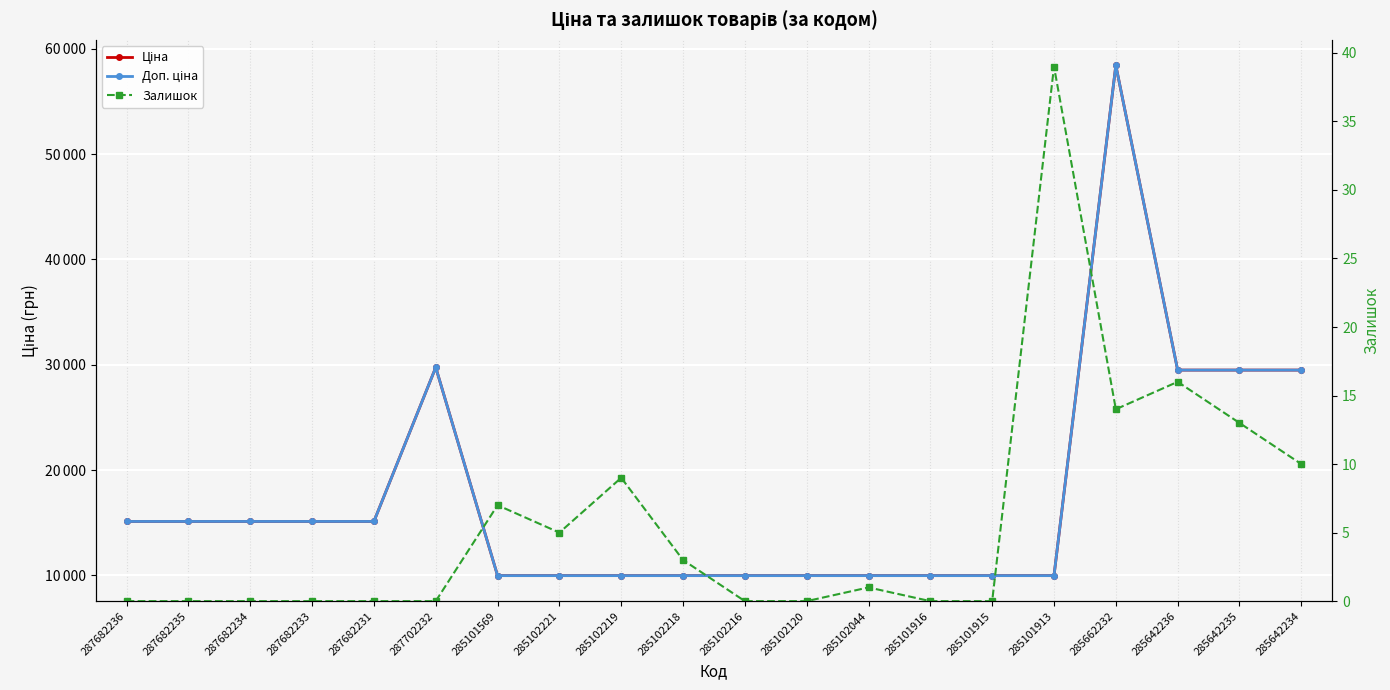

What is the greatest value displayed?

58426.5